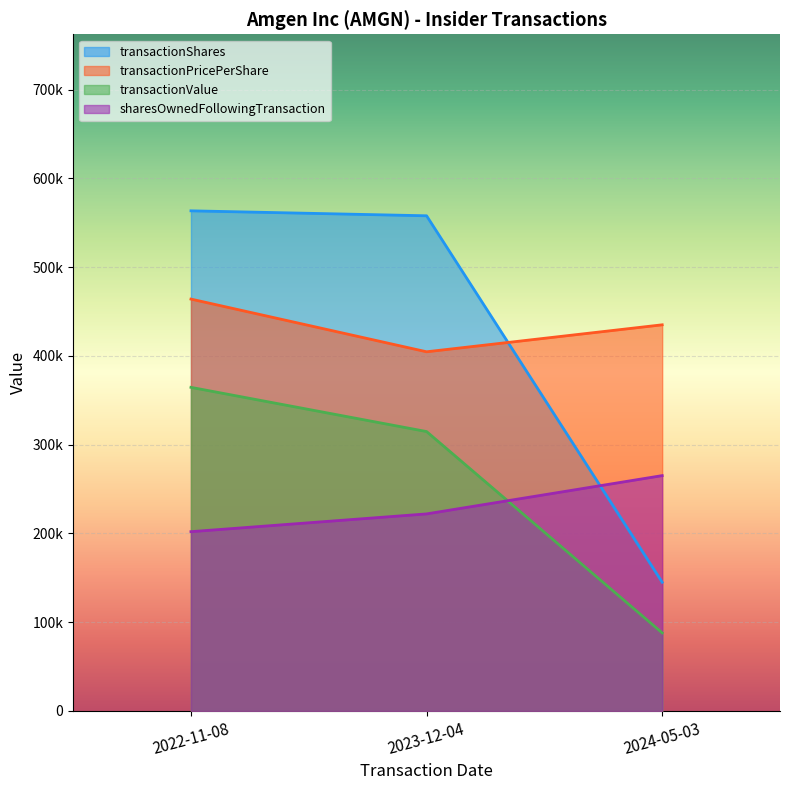

Which category has the lowest value in the transactionPricePerShare series?

2023-12-04